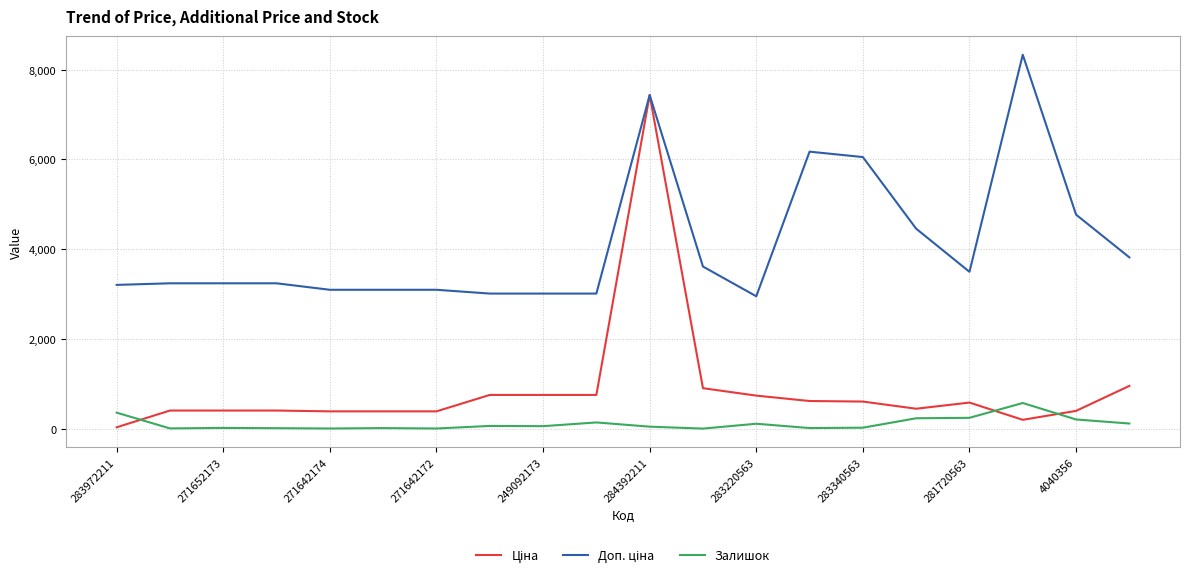

What is the lowest value of the Ціна series?

32.0